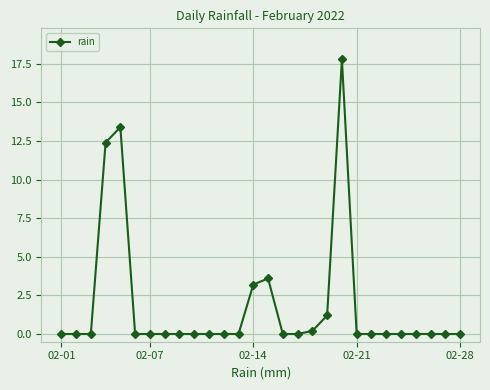

Count the number of data series in this chart.

1